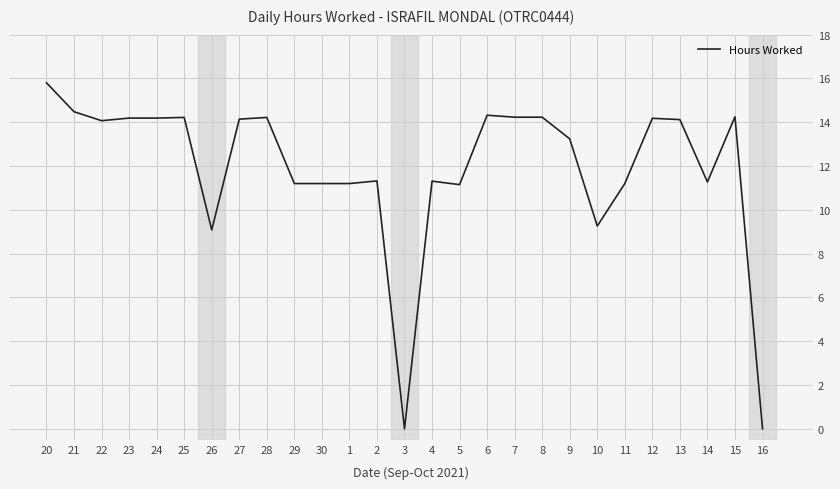

True or false: the data shows 24.8 at 15.

False